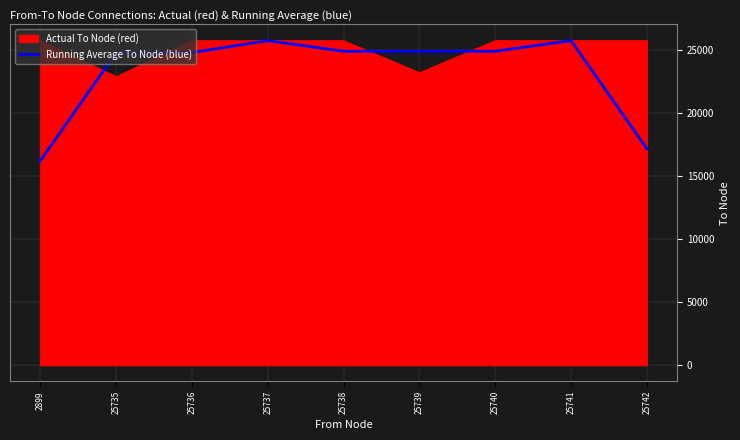

True or false: Running Average To Node (blue) has a value of 5345.4 at 25739.

False